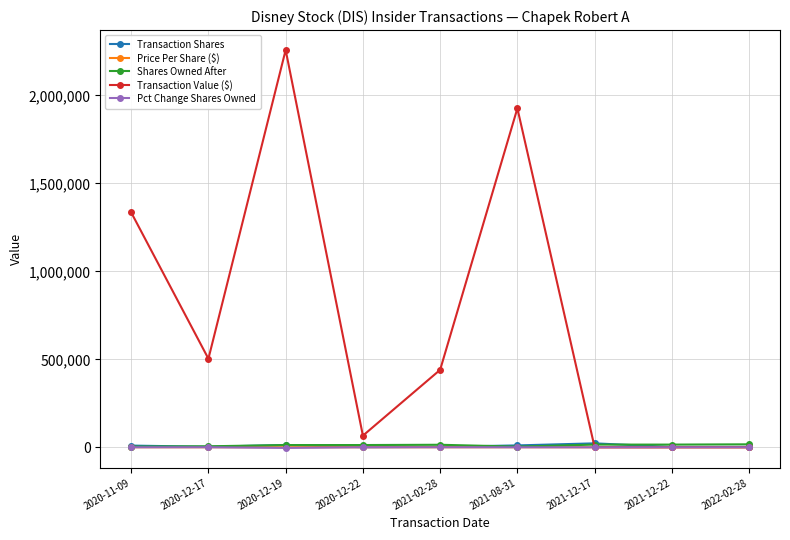

Which category has the highest value in the Transaction Value ($) series?

2020-12-19